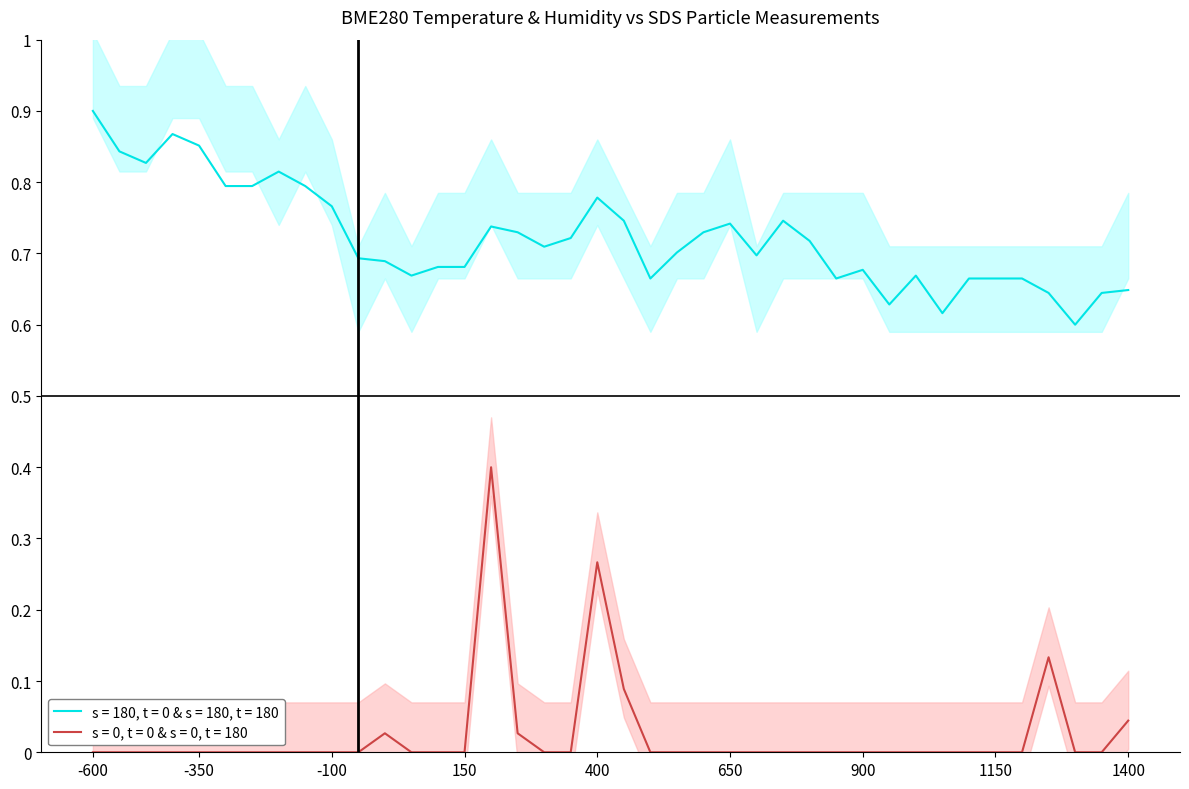

True or false: s = 180, t = 0 & s = 180, t = 180 and s = 0, t = 0 & s = 0, t = 180 intersect in this chart.

False